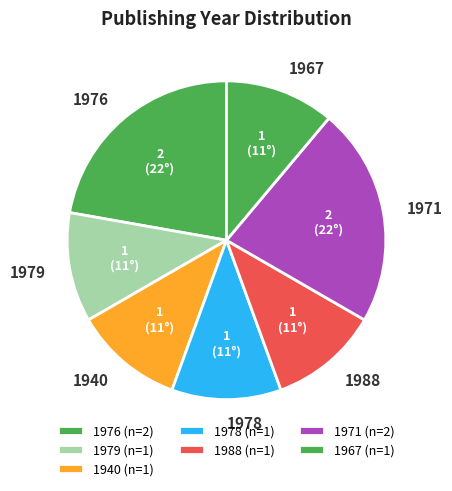

How many slices are in this pie chart?

7